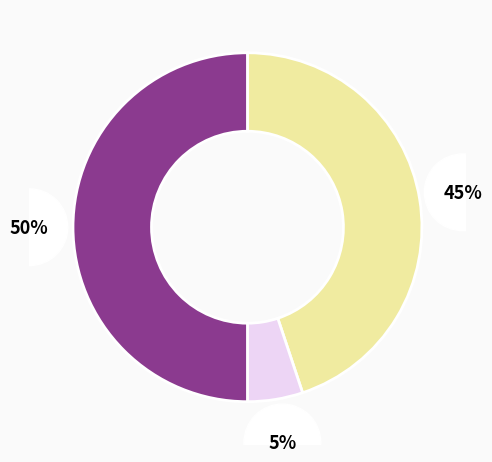

To the nearest percent, what is the difference between the largest and smallest slice percentages?

45%